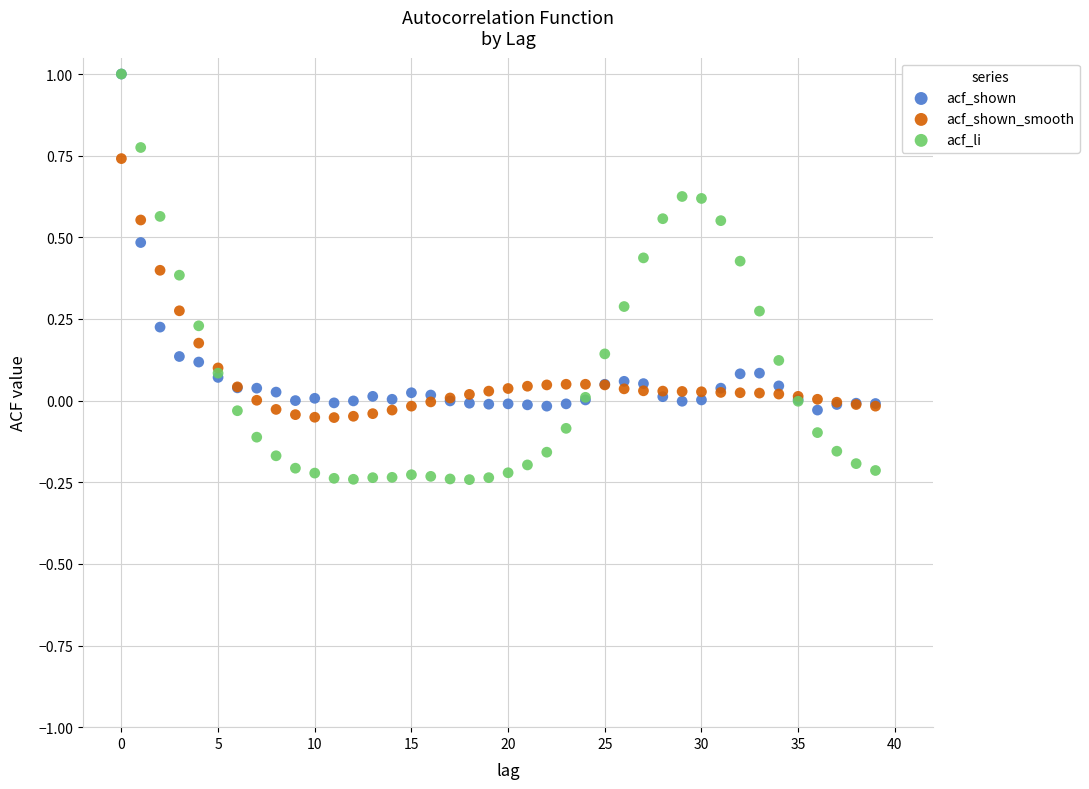

What are all the series names shown in the legend?

acf_shown, acf_shown_smooth, acf_li